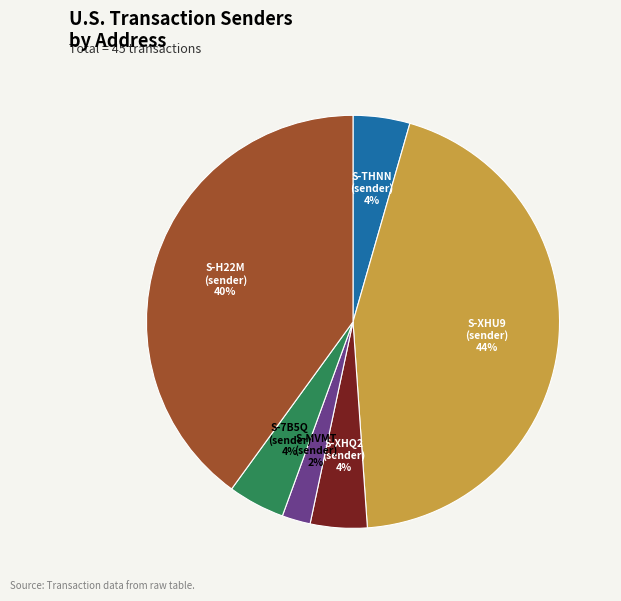

Does any single category account for the majority?

No